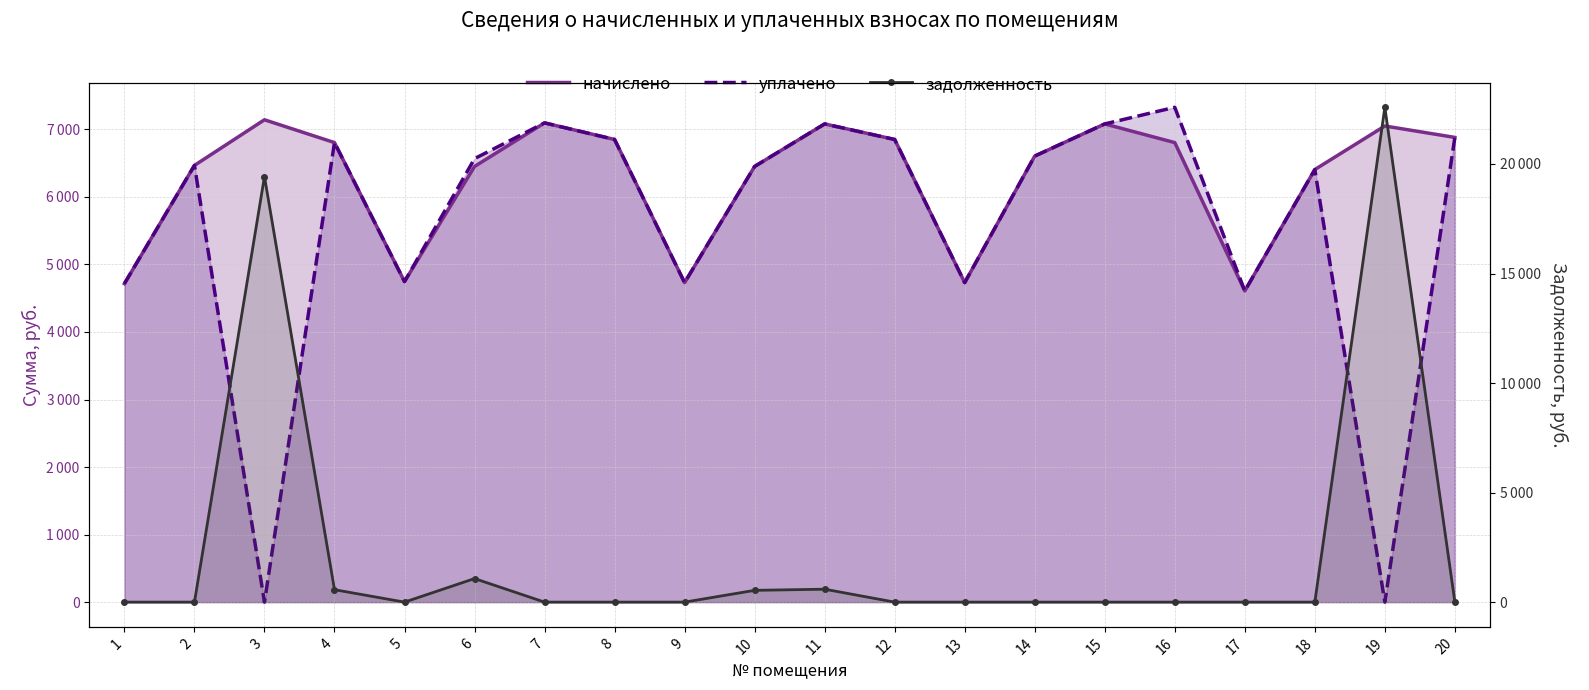

Between 10 and 13, which is larger?

10